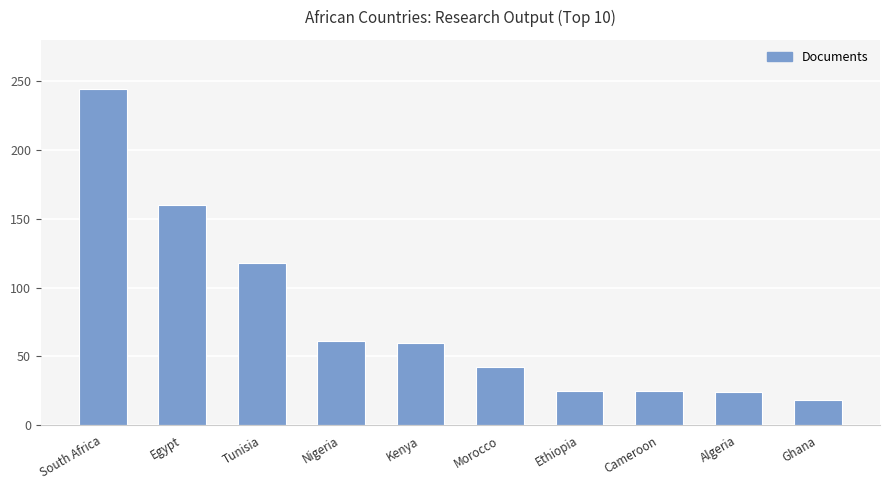

Are the bars grouped side by side (vs. stacked)?

No